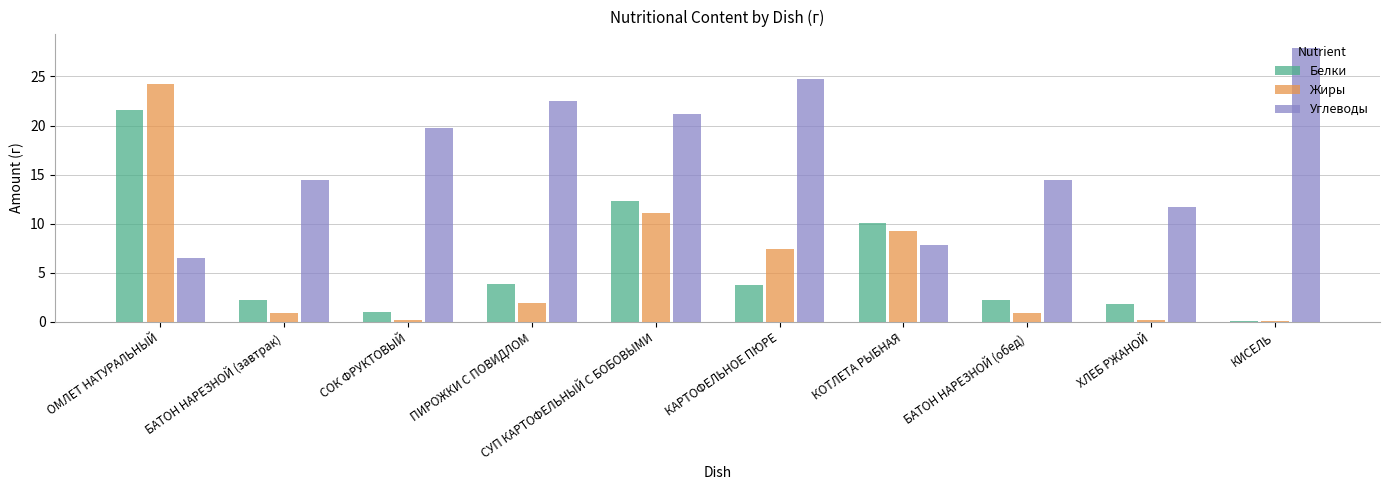

What is the difference between the highest and lowest values at КАРТОФЕЛЬНОЕ ПЮРЕ?

21.0